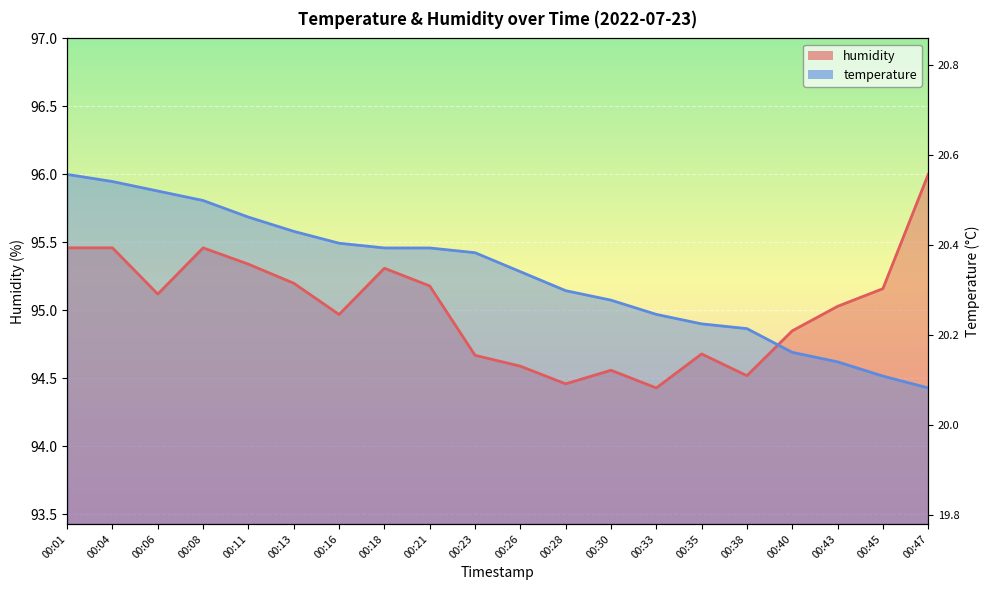

What is the sum of all humidity values?

1900.5